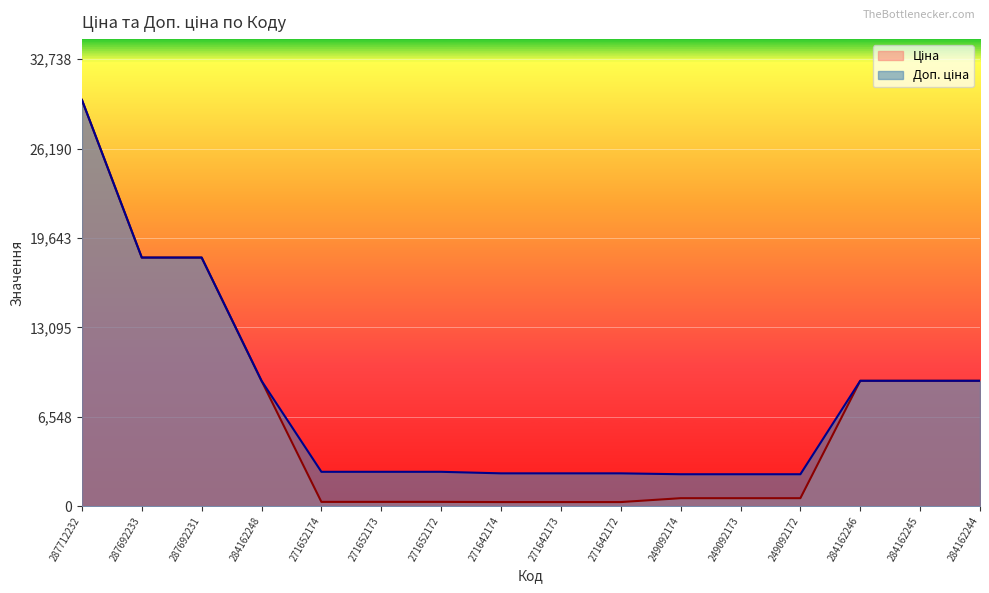

How many lines are shown in the chart?

2